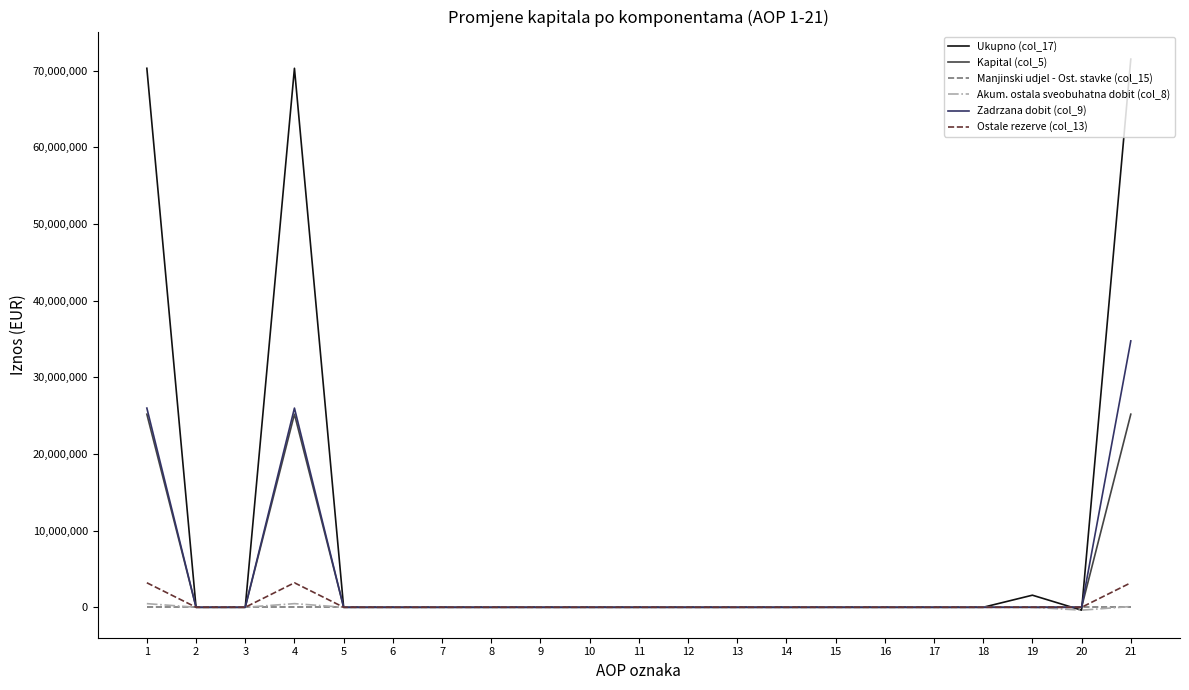

What is the average value of the Kapital (col_5) series?

3598684